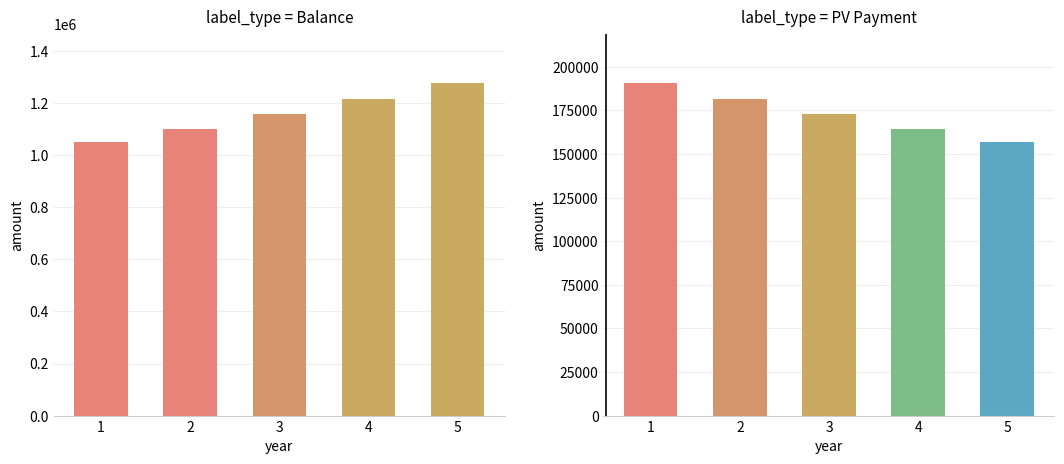

Reading left to right, what are all the values shown in this chart?

Balance: 1=1050000.0	2=1102500.0	3=1157625.0	4=1215506.2	5=1276281.6
PV Payment: 1=190476.2	2=181405.9	3=172767.5	4=164540.5	5=156705.2